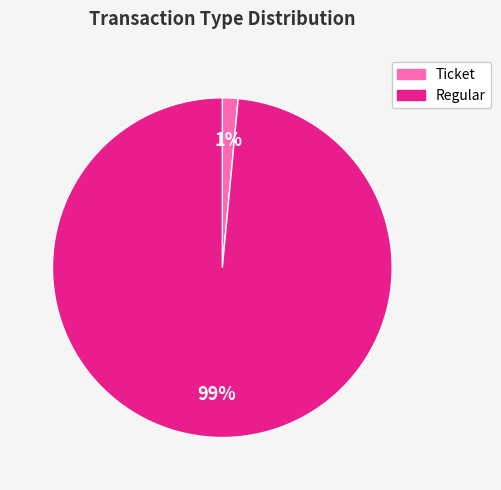

What is the largest slice in the pie chart?

Regular